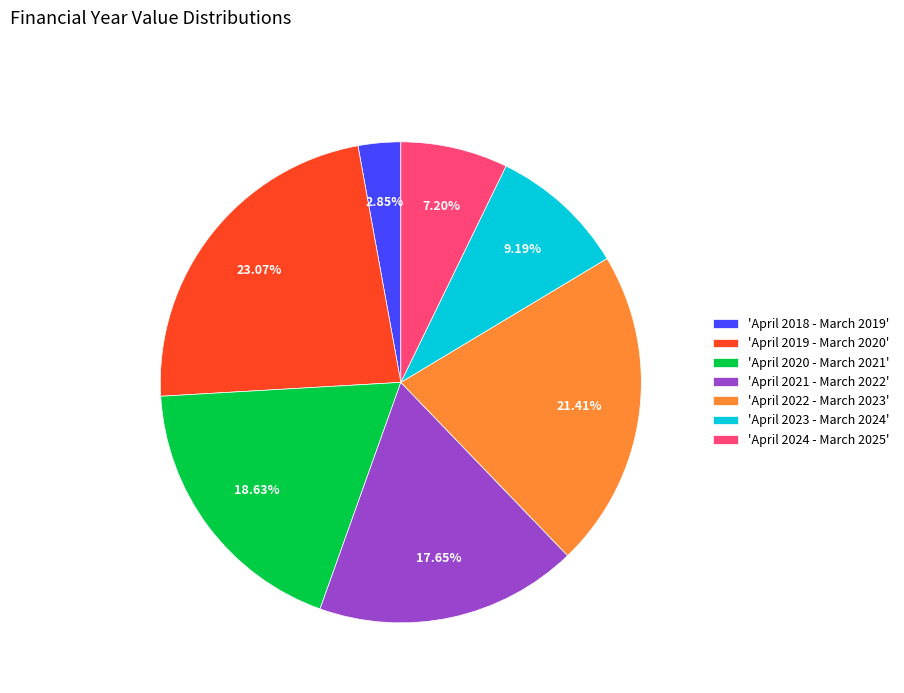

Rank the categories by value from highest to lowest.

'April 2019 - March 2020', 'April 2022 - March 2023', 'April 2020 - March 2021', 'April 2021 - March 2022', 'April 2023 - March 2024', 'April 2024 - March 2025', 'April 2018 - March 2019'